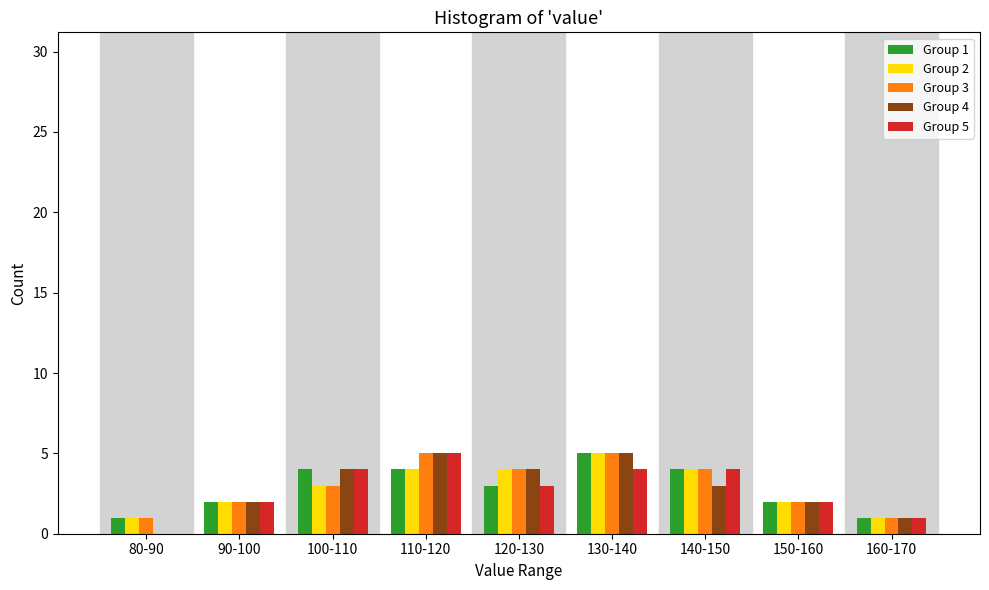

What is the total value across all series at 160-170?

5